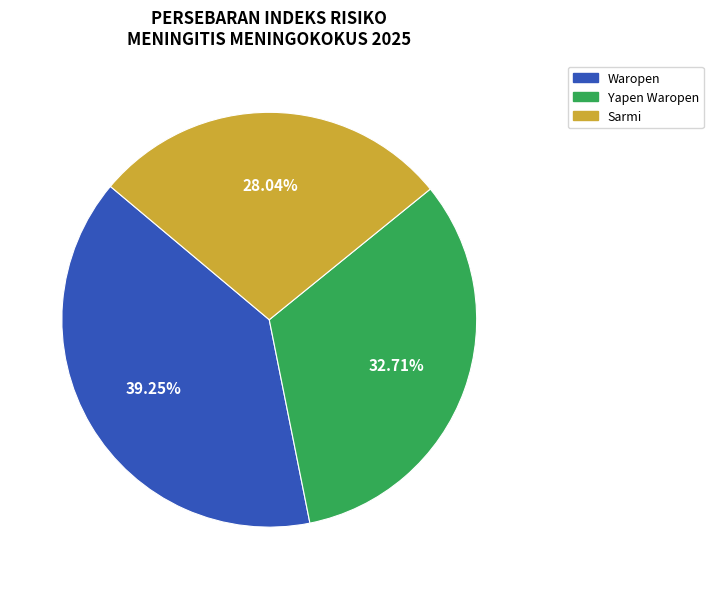

Which slice is the largest?

Waropen